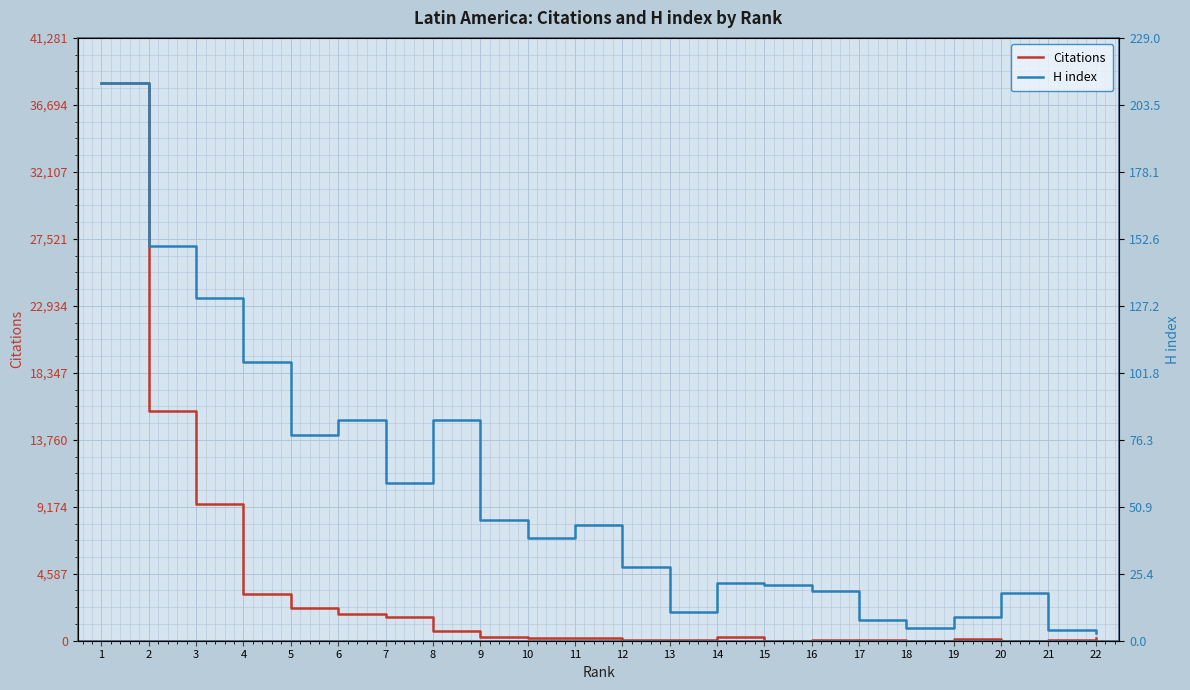

Is the value of H index at 4 greater than the value of Citations at 1?

No